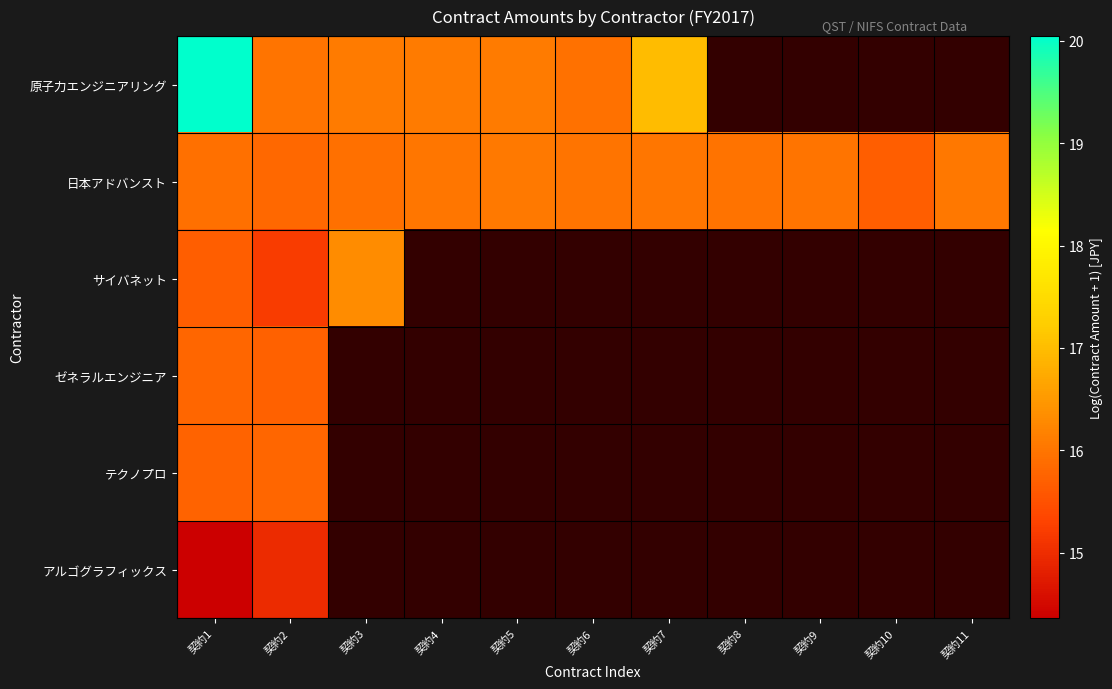

What is the minimum value shown in the chart?

14.4